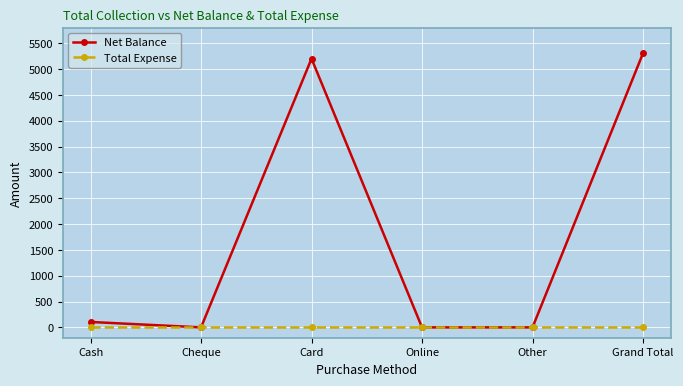

Which series has the widest spread of values?

Net Balance